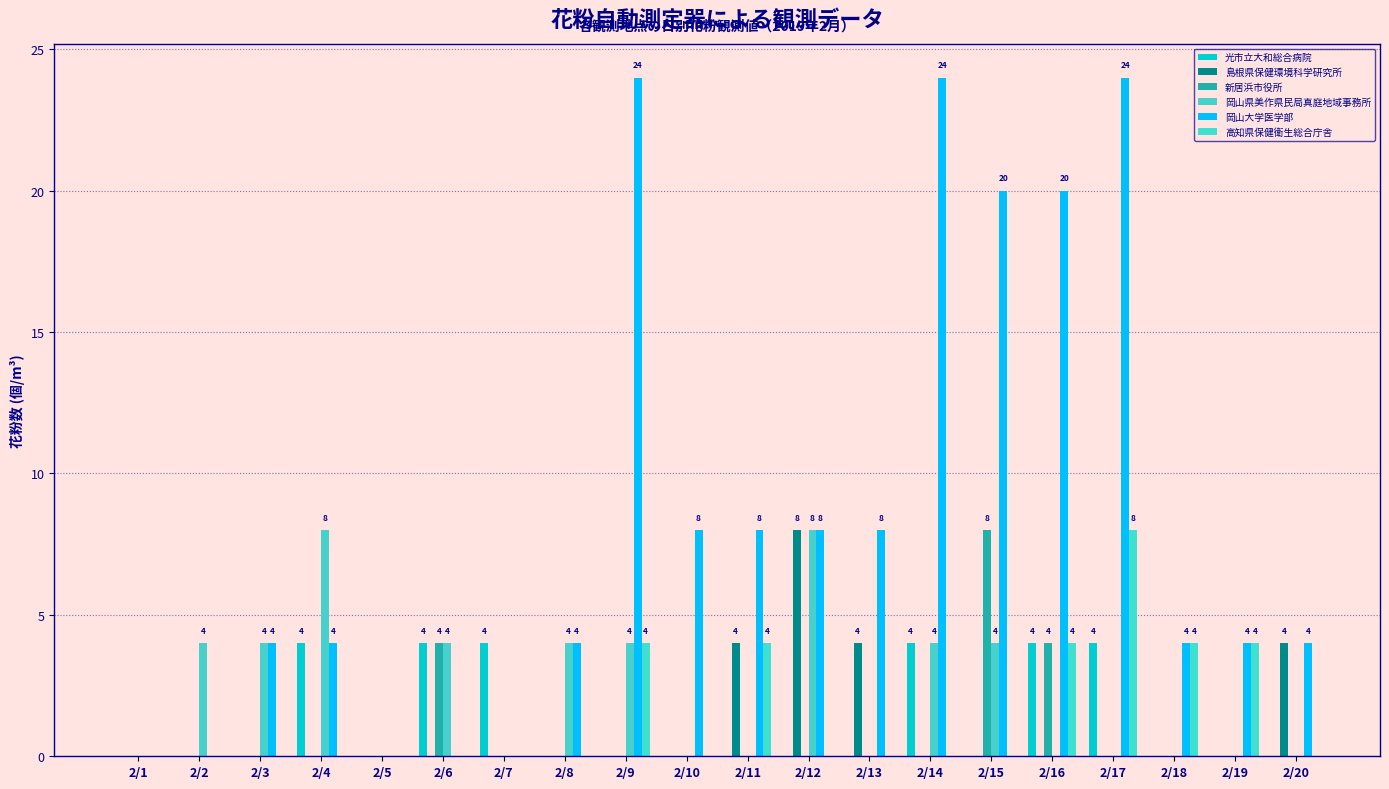

What is the difference between the 高知県保健衛生総合庁舎 values at 2/10 and 2/11?

4